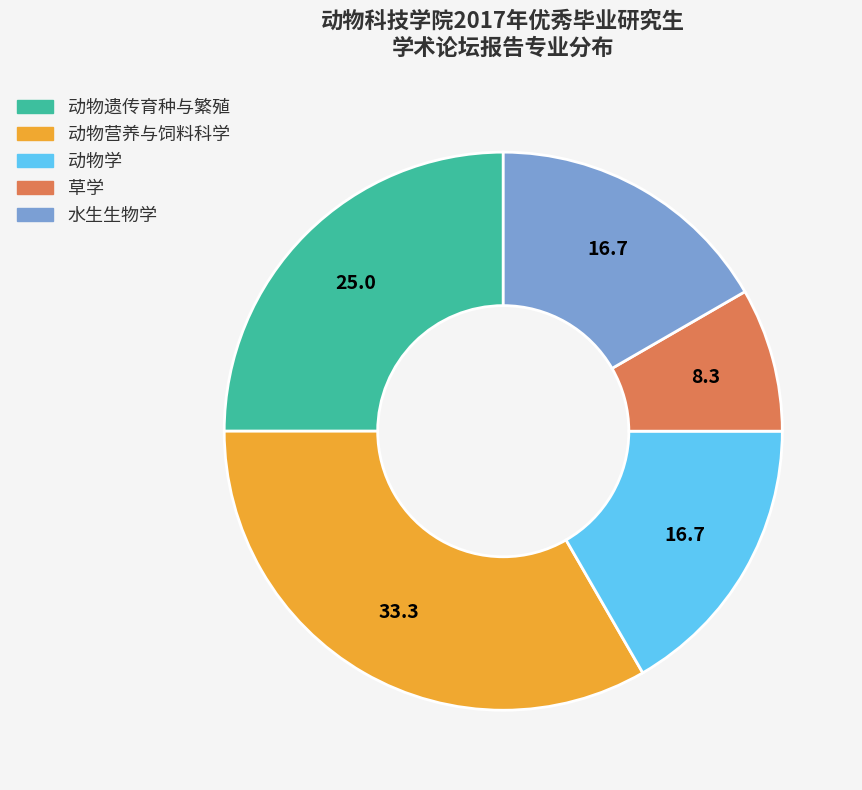

Is 动物遗传育种与繁殖 the majority of the pie?

No